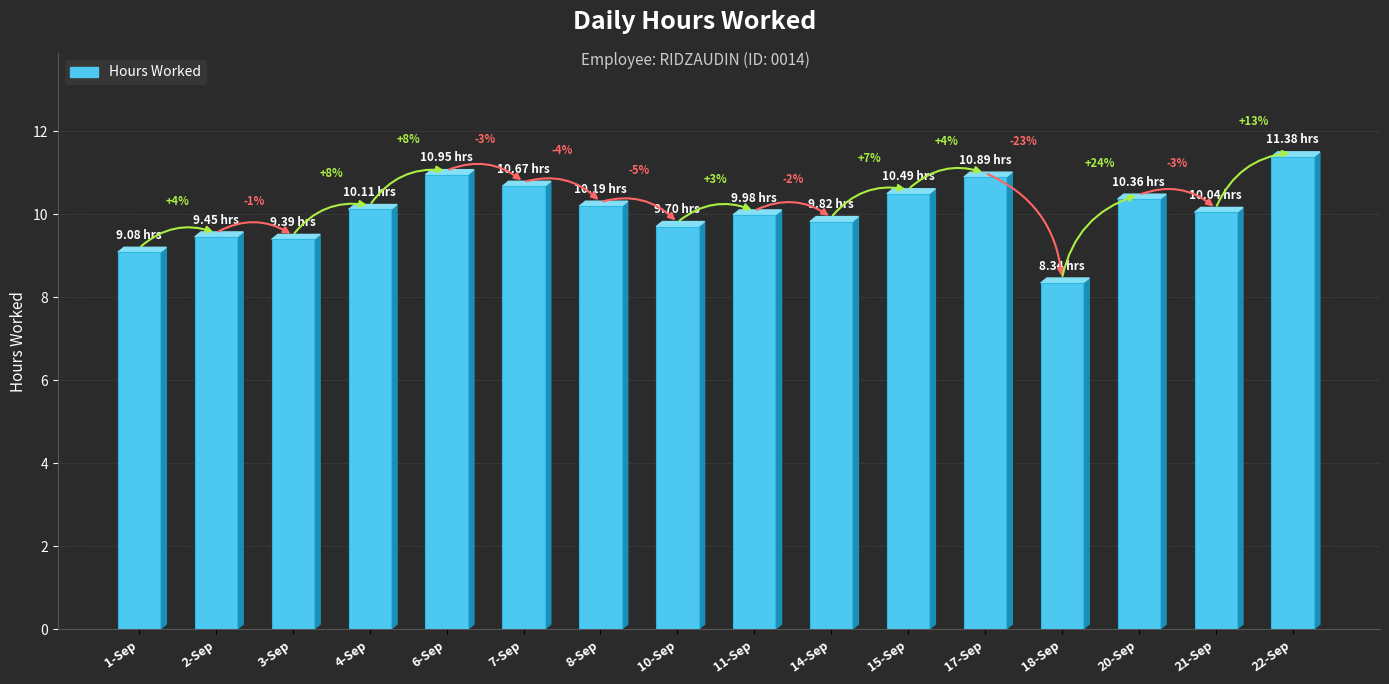

Are the bars horizontal?

No